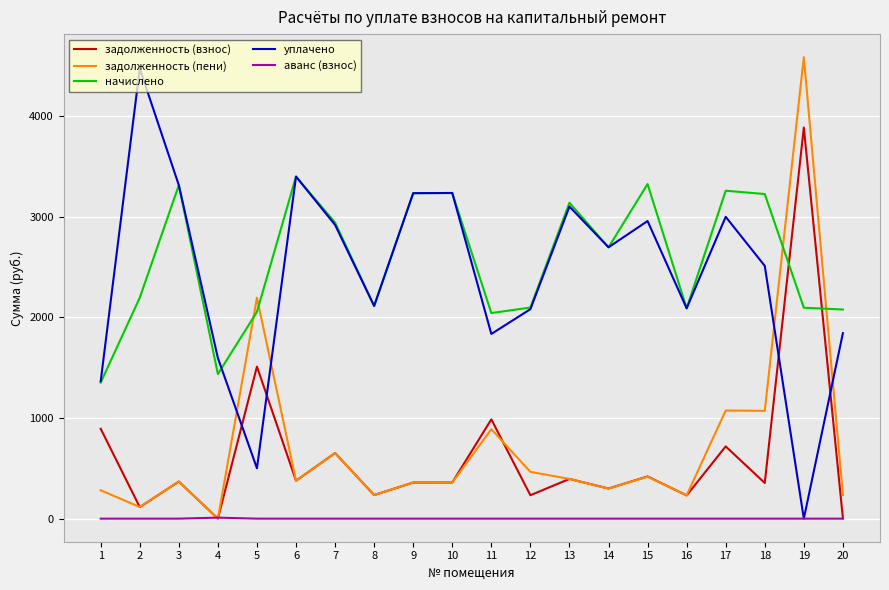

At which category is the sum across all series the highest?

19